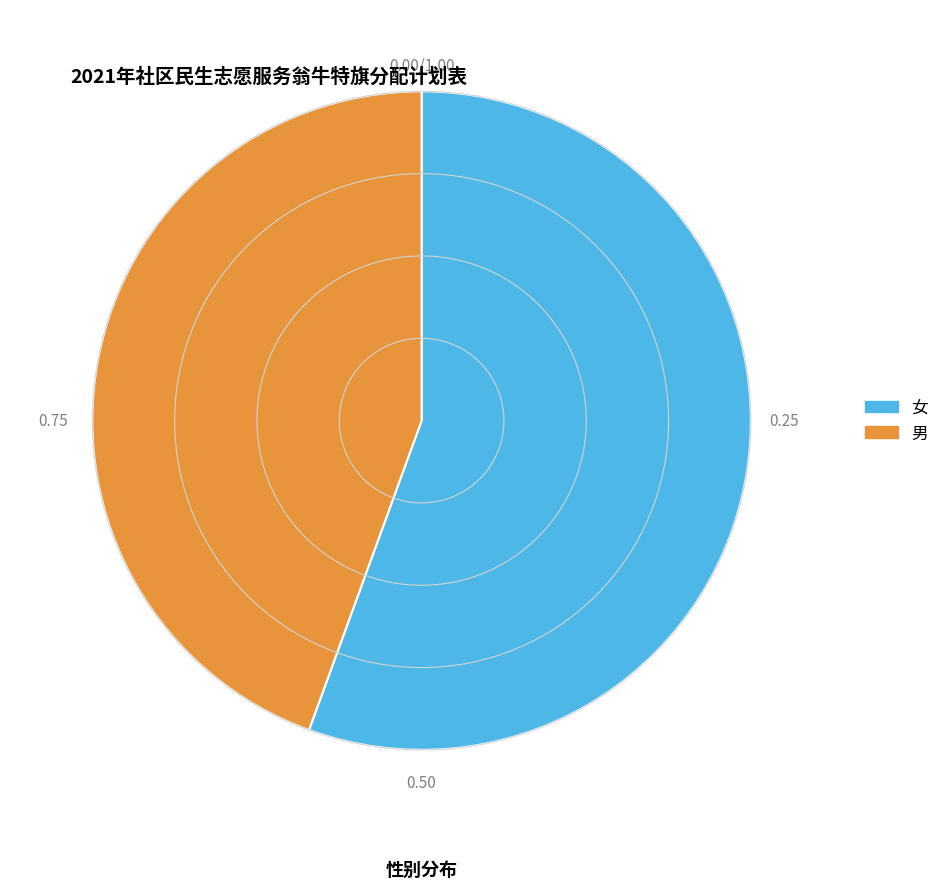

Do 女 and 男 together represent more than half of the pie?

Yes